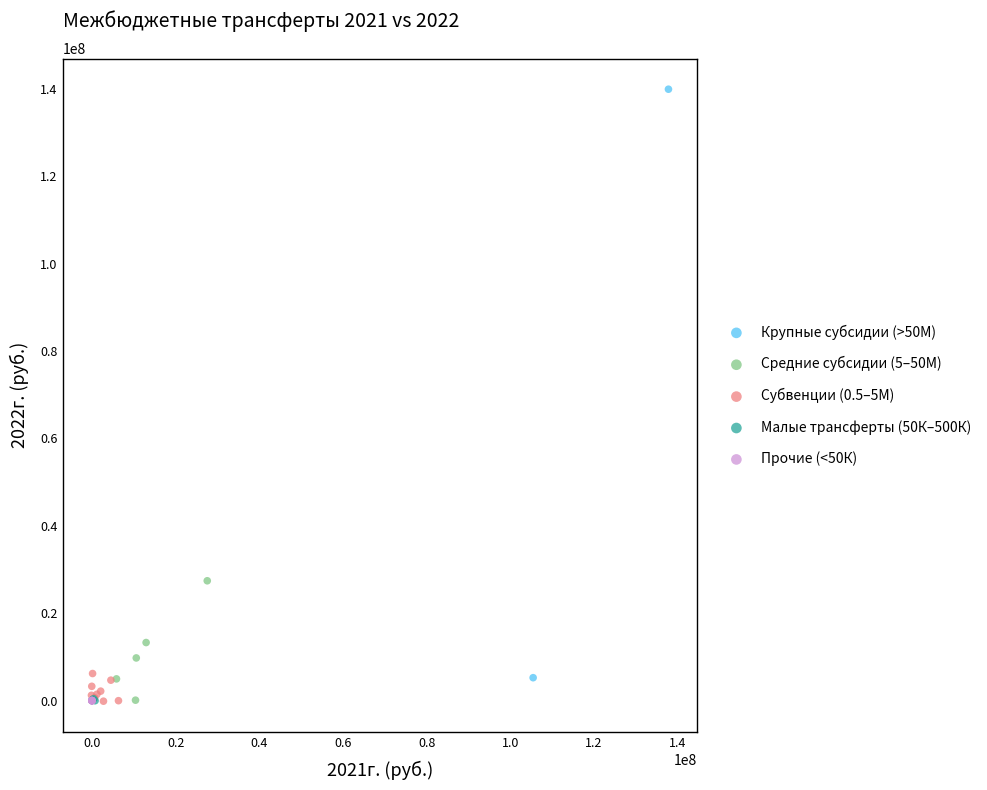

What are all the series names shown in the legend?

Крупные субсидии (>50М), Средние субсидии (5–50М), Субвенции (0.5–5М), Малые трансферты (50К–500К), Прочие (<50К)